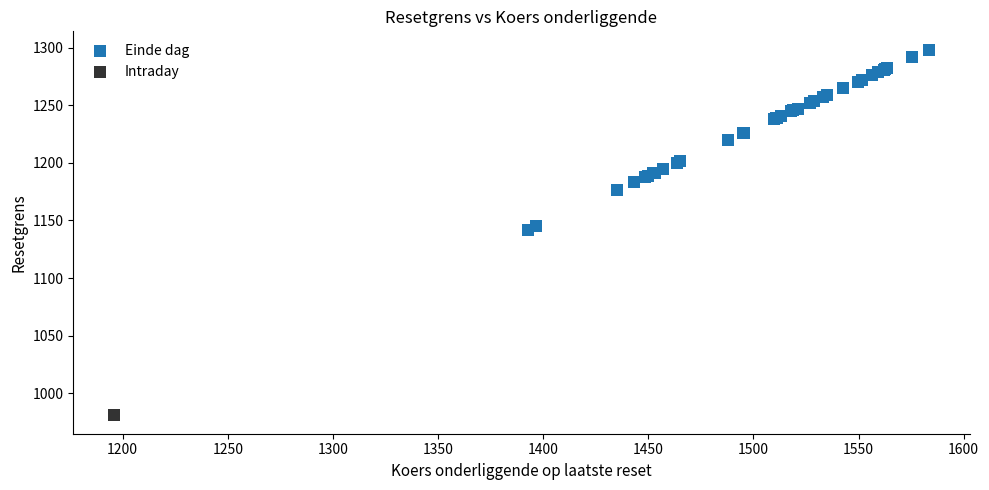

What are all the series names shown in the legend?

Einde dag, Intraday